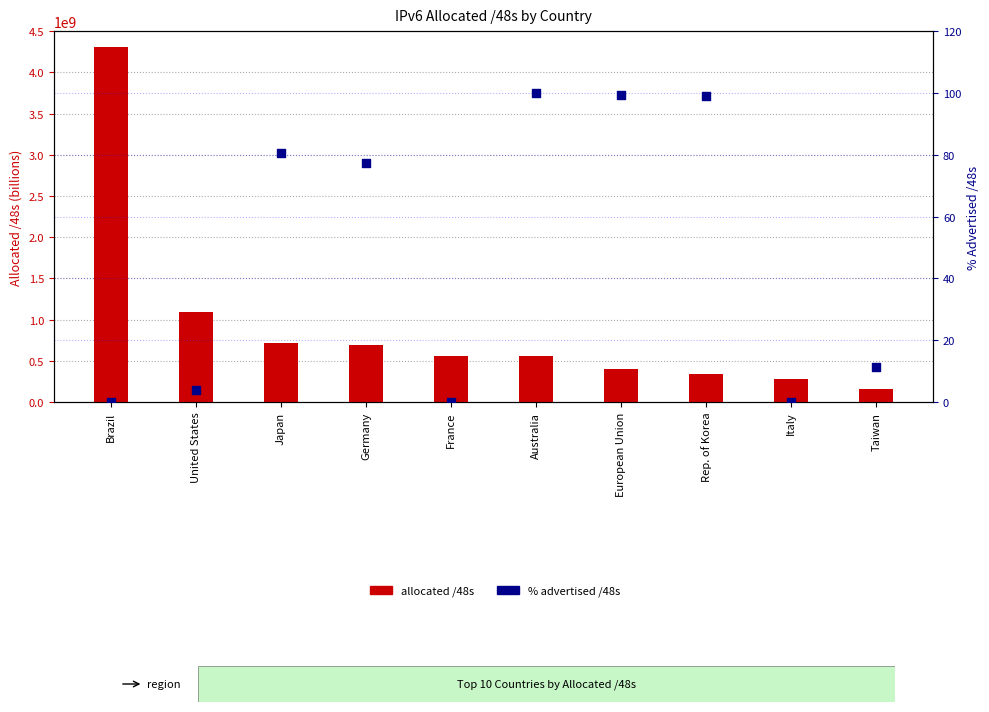

At which category is the sum across all series the highest?

Brazil